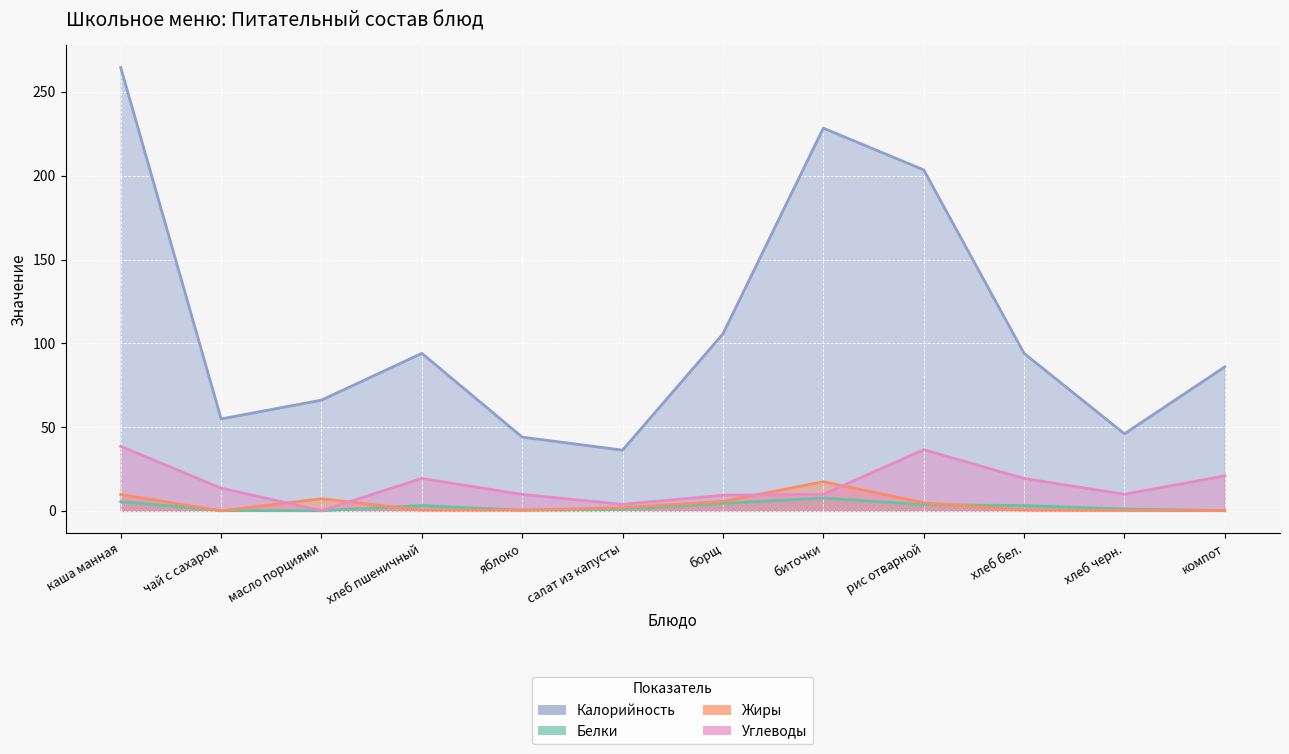

What is the lowest value of the Калорийность series?

36.2